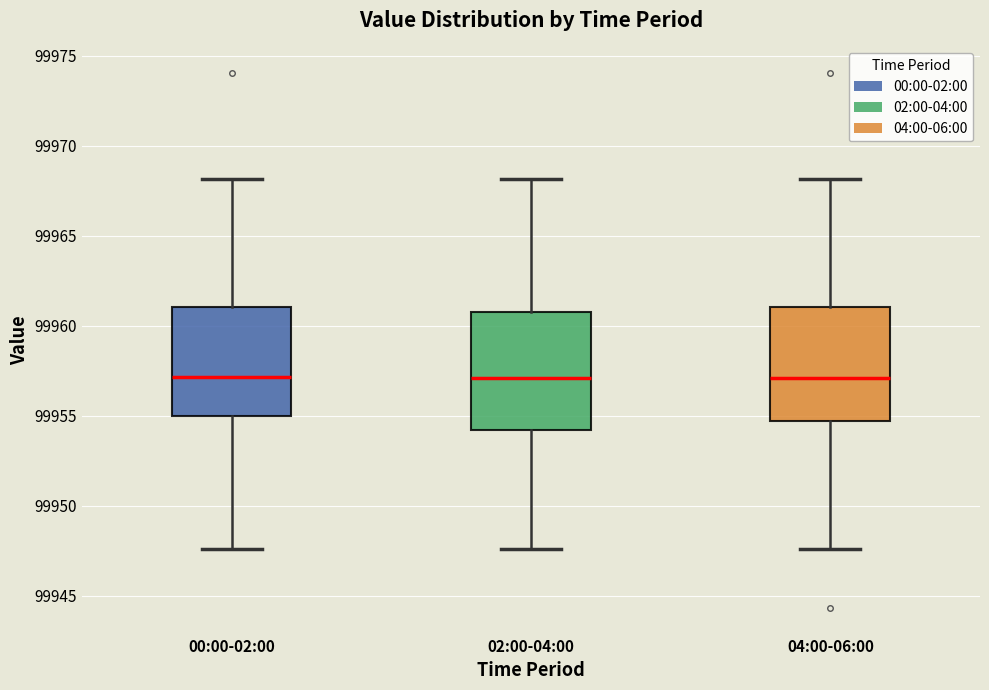

Where is the lower edge of the box for 04:00-06:00 on the y-axis? The values are not printed on the chart, so give them approximately, as read against the axis.

99954.5